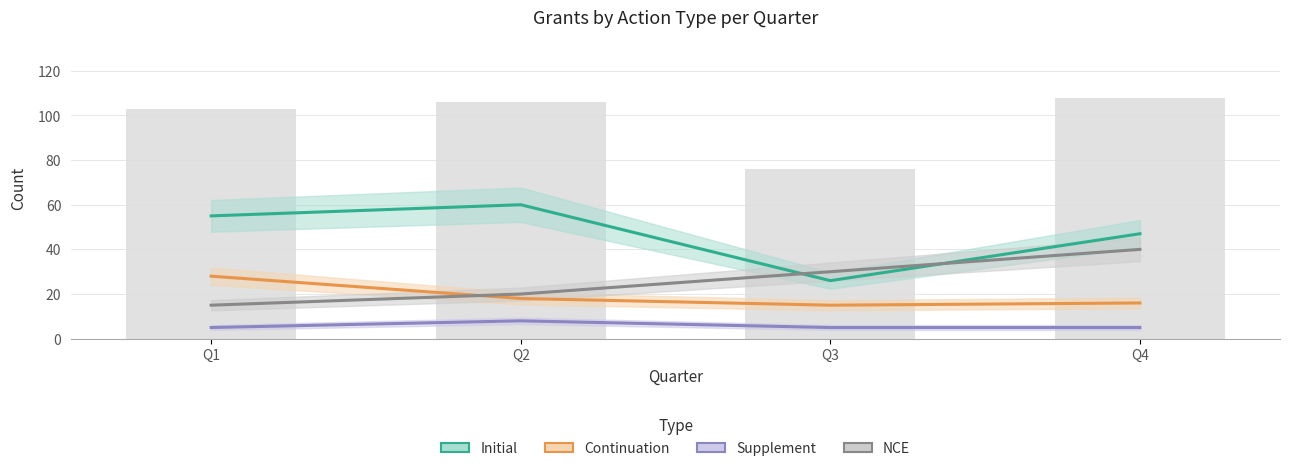

How many groups of bars are there?

4